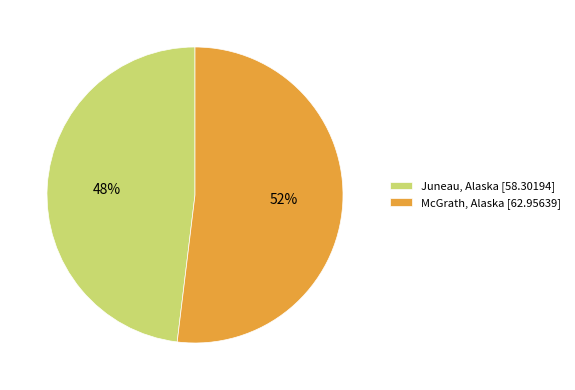

How many slices are in this pie chart?

2